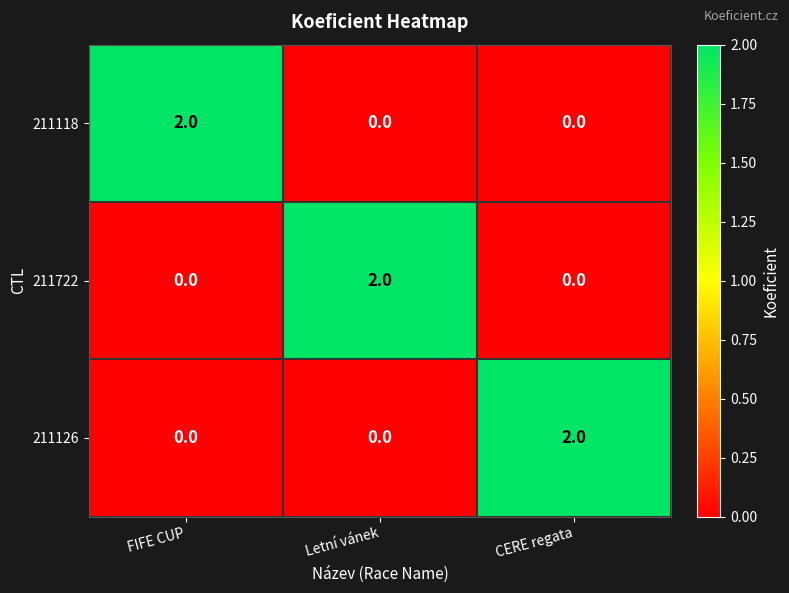

At which label does 211118 reach its peak?

FIFE CUP